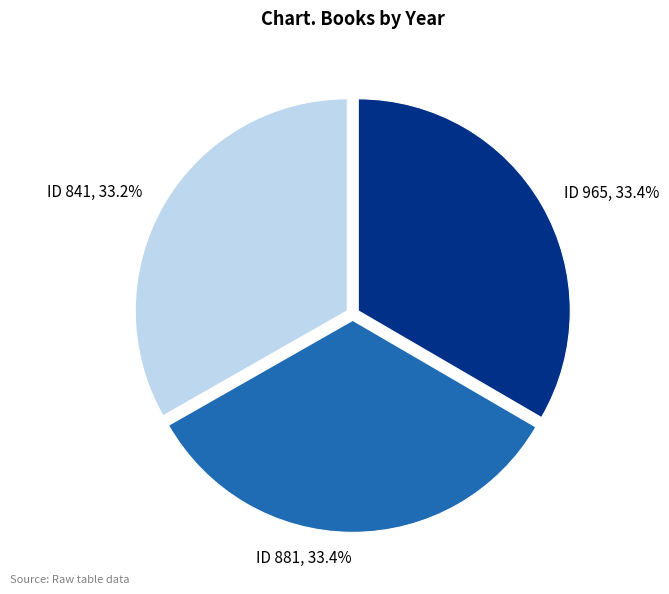

Does any single category account for the majority?

No